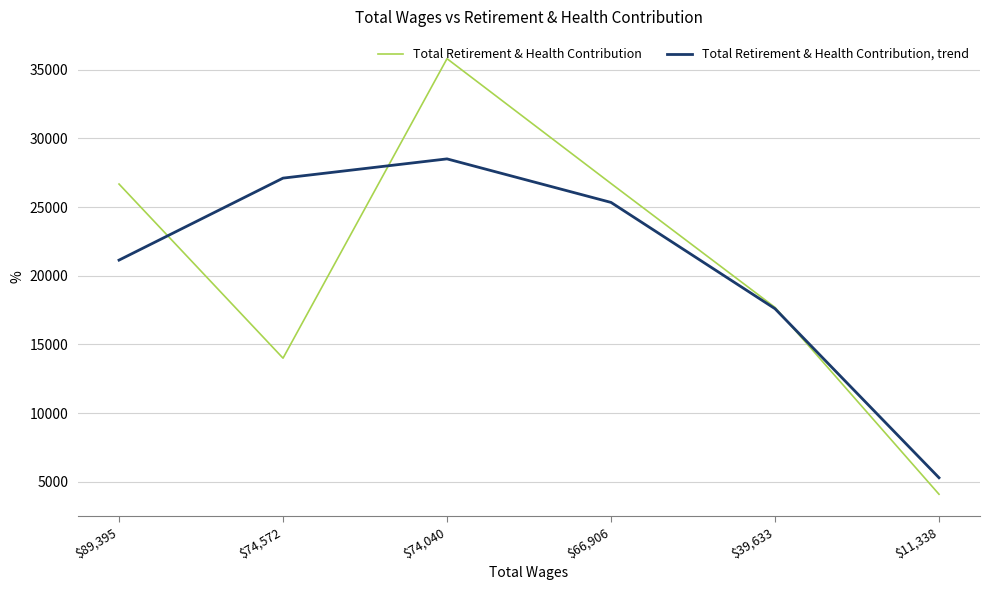

What is the spread (max minus min) of values at $39,633?

97.1